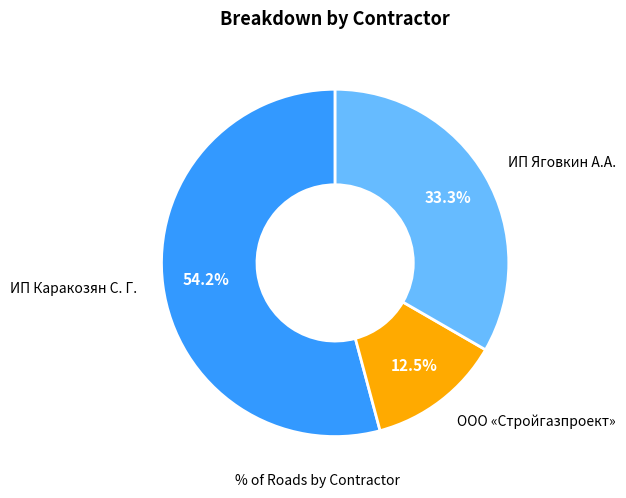

Rank the categories by value from highest to lowest.

ИП Каракозян С. Г., ИП Яговкин А.А., ООО «Стройгазпроект»